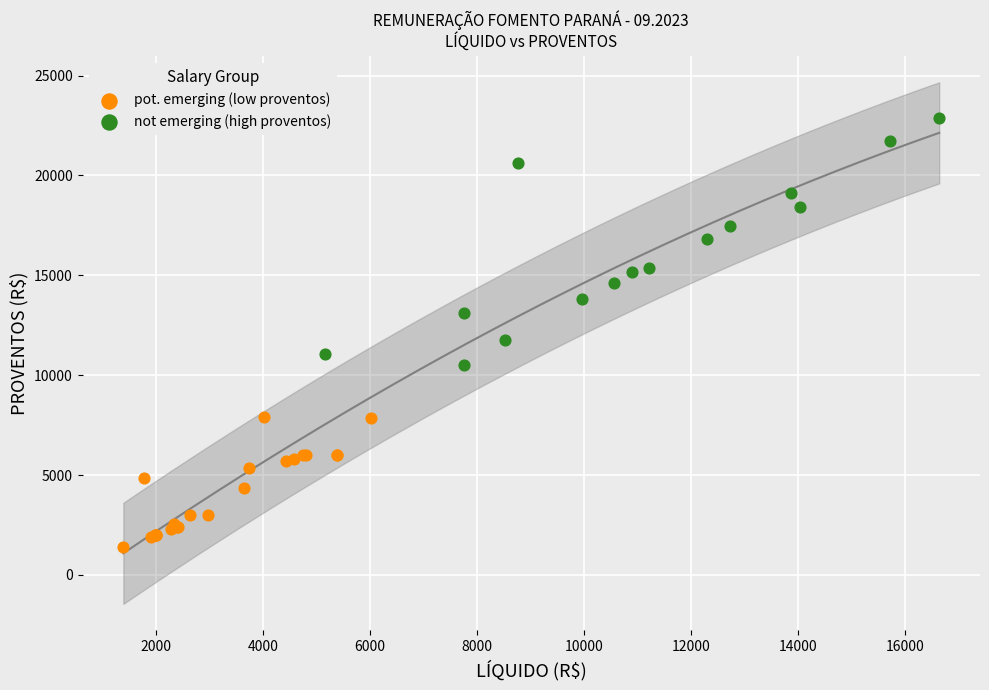

Which series reaches the minimum Y coordinate?

pot. emerging (low proventos)